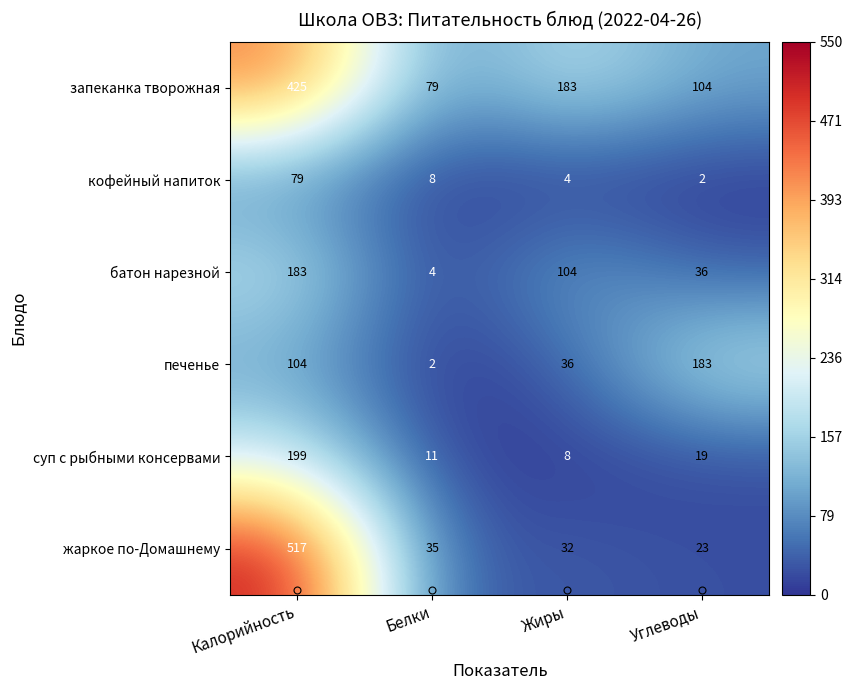

What is the maximum value shown in the chart?

517